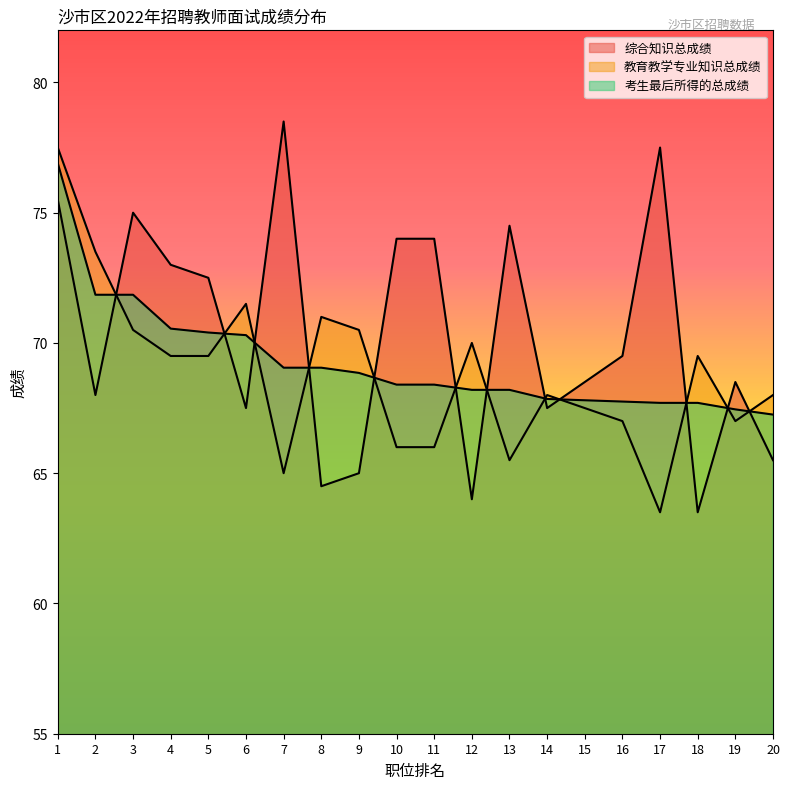

How many lines are shown in the chart?

3